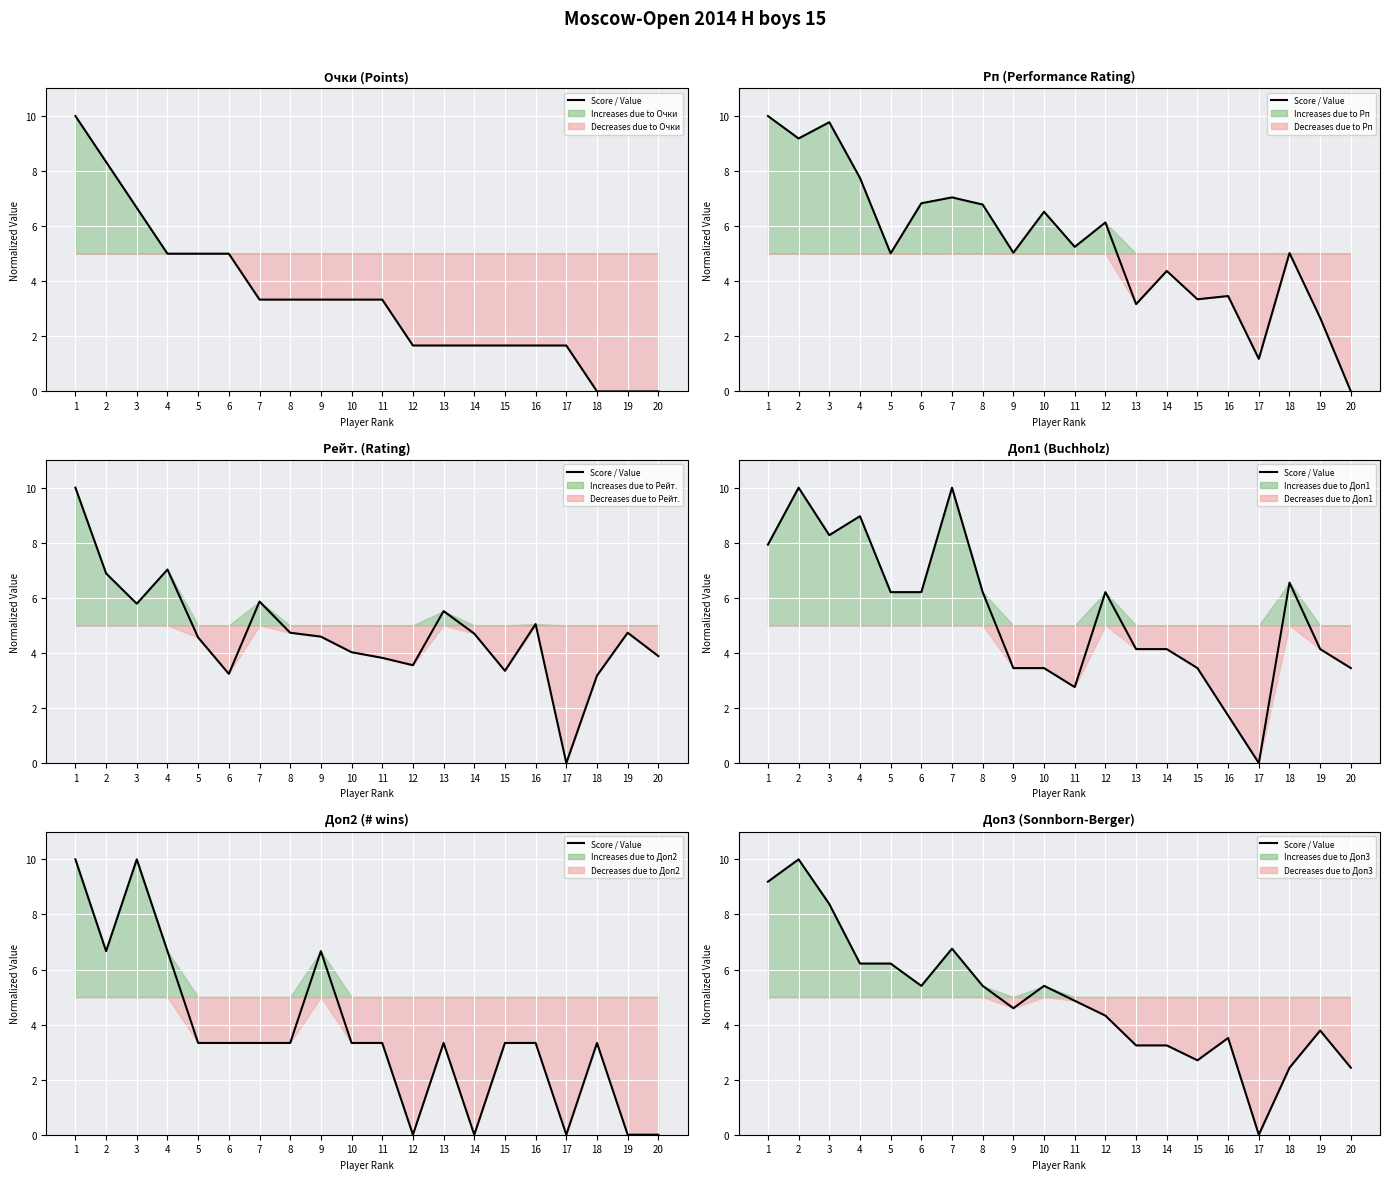

What is the sum of all values?

98.1